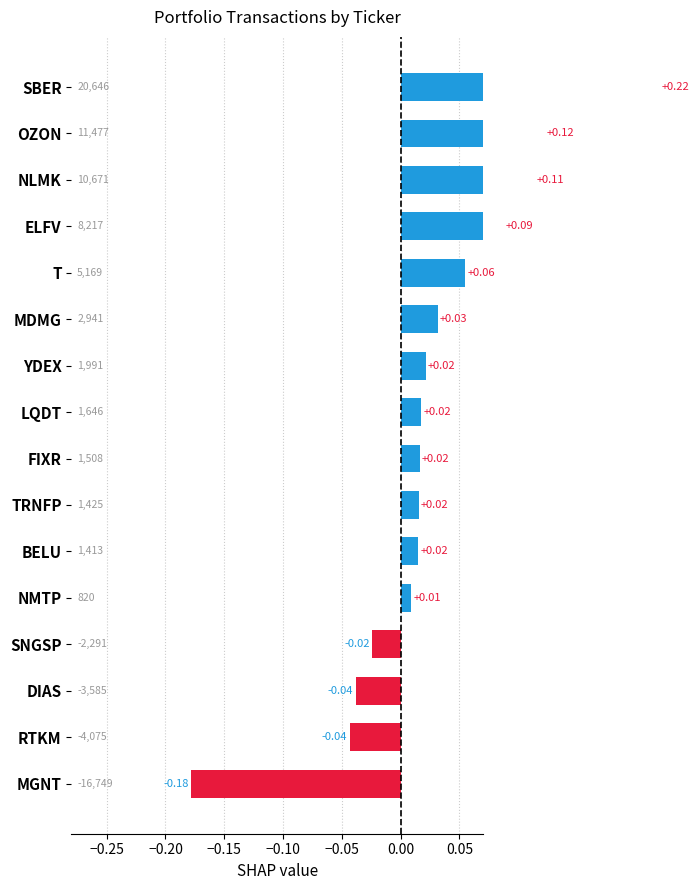

What is the sum of all values?

0.4